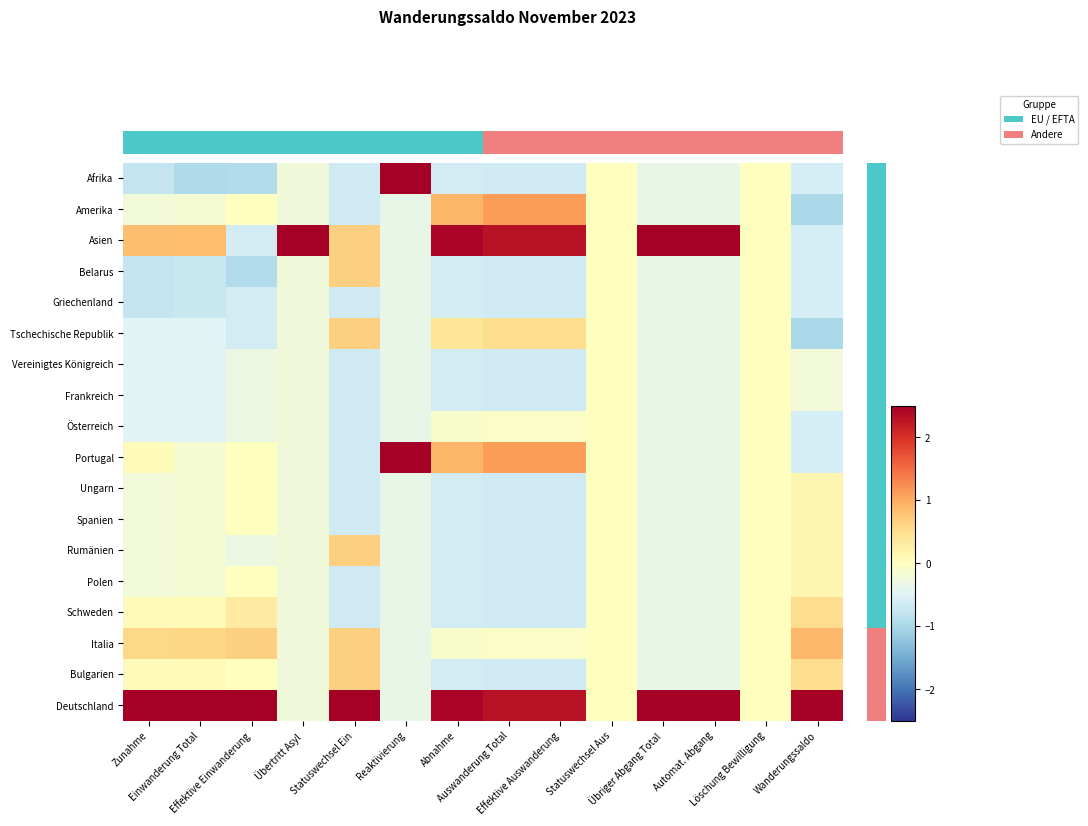

Which label corresponds to the largest value in the chart?

Übertritt Asyl